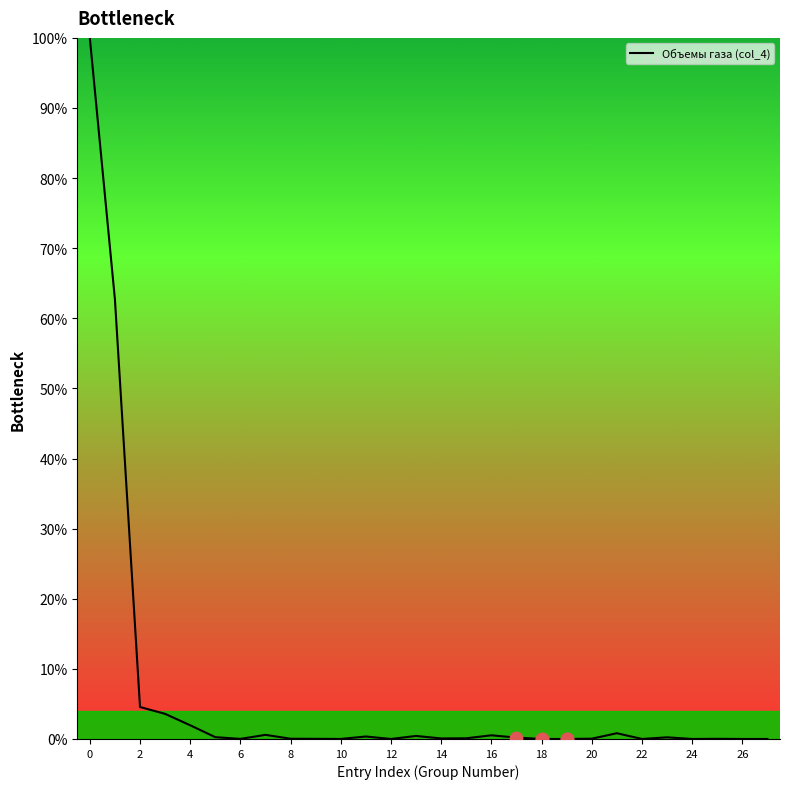

What is the maximum value shown in the chart?

100.0